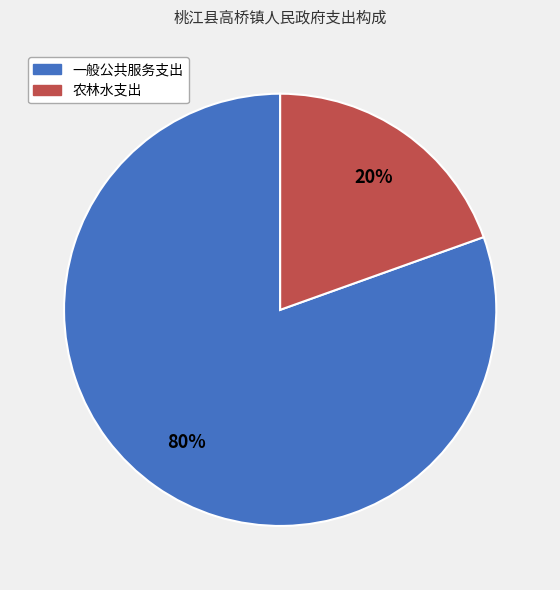

True or false: 农林水支出 accounts for 20% of the total.

True